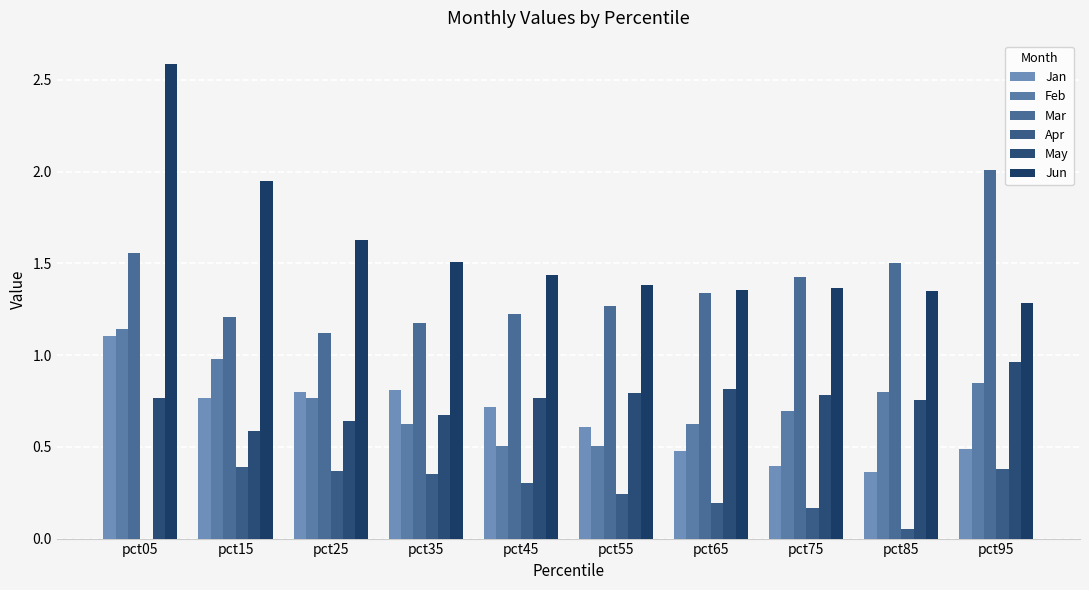

The value of Jan at pct75 is 0.4. True or false?

True